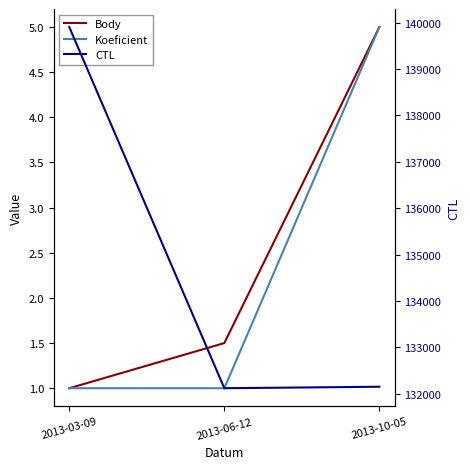

List the series in order of their peak value, highest first.

CTL, Body, Koeficient